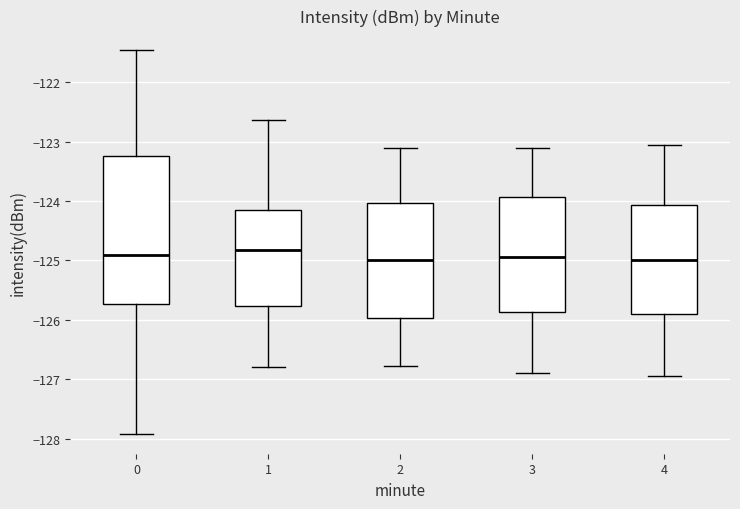

Which box is the tallest, from its lower edge to its upper edge?

0